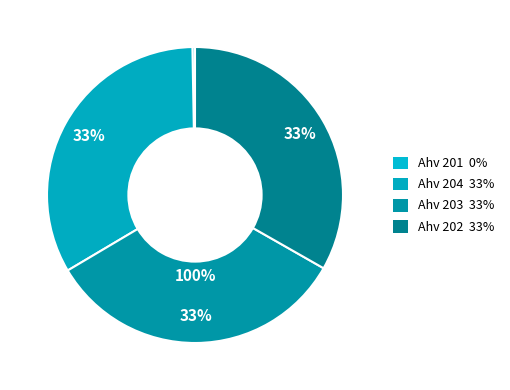

How many segments does this pie chart have?

4